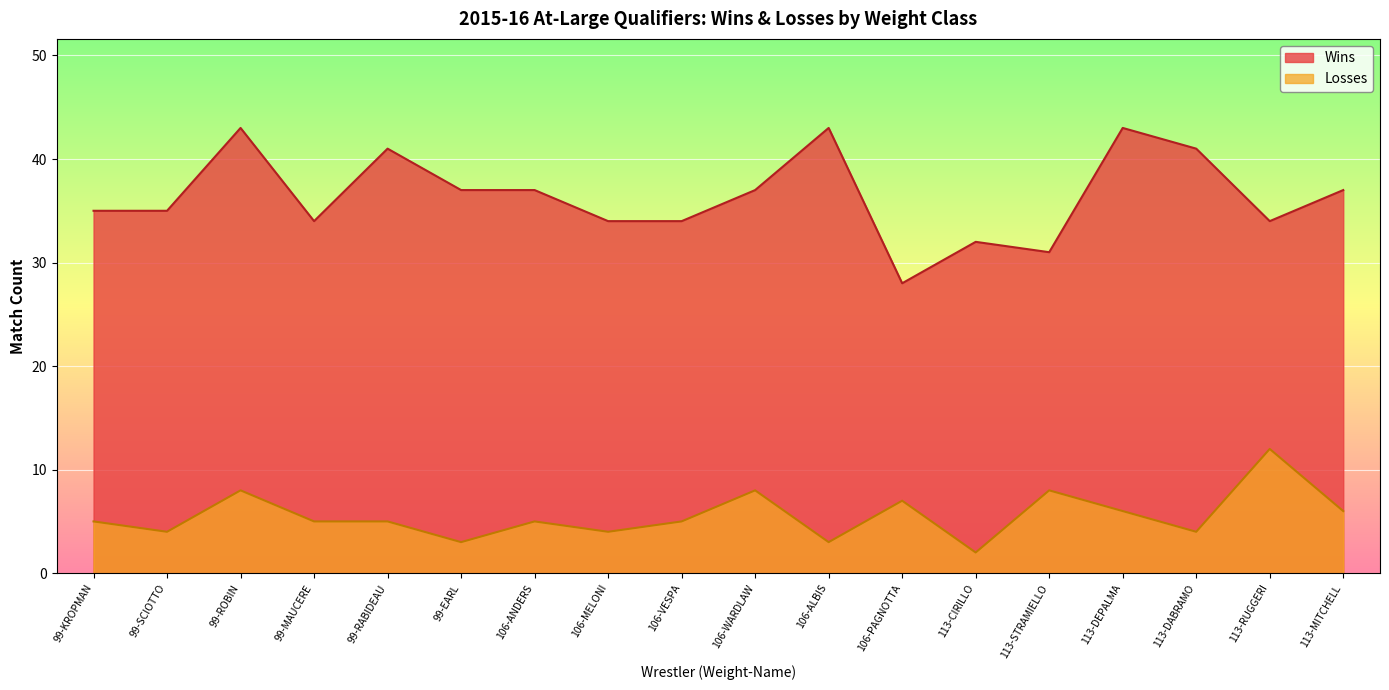

Reading left to right, transcribe all the data shown in this chart.

Wins: 35	35	43	34	41	37	37	34	34	37	43	28	32	31	43	41	34	37
Losses: 5	4	8	5	5	3	5	4	5	8	3	7	2	8	6	4	12	6